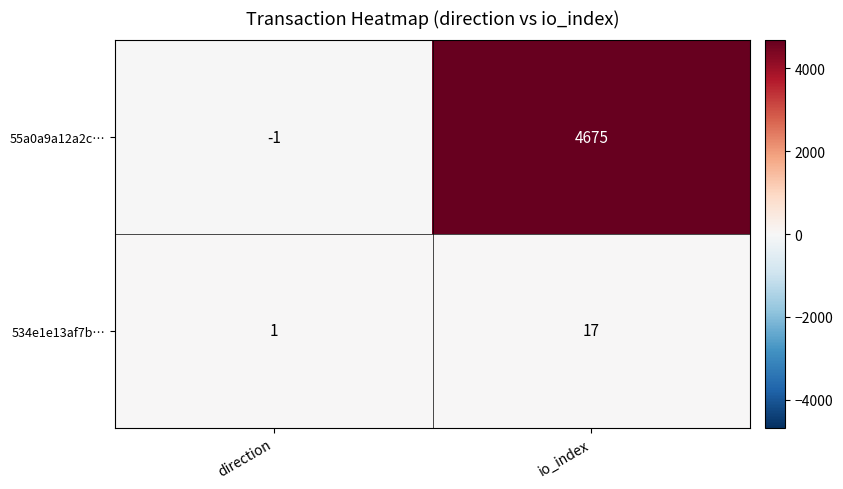

Reading left to right, extract all data points from this chart.

55a0a9a12a2c…: -1	4675
534e1e13af7b…: 1	17